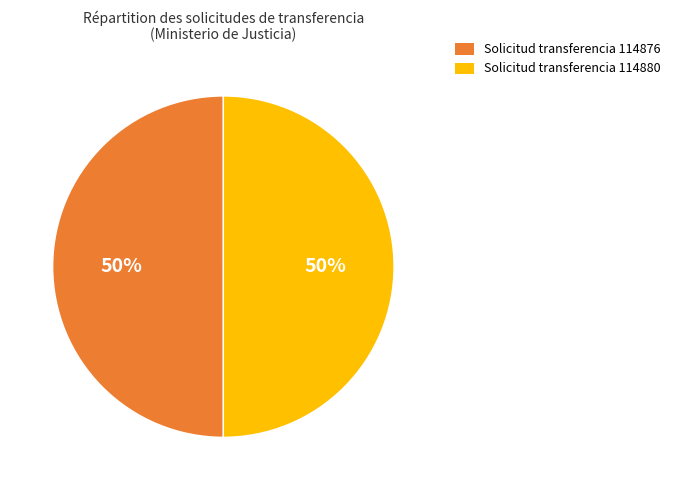

Approximately how many times larger is the value at Solicitud transferencia 114876 compared to Solicitud transferencia 114880?

1.0